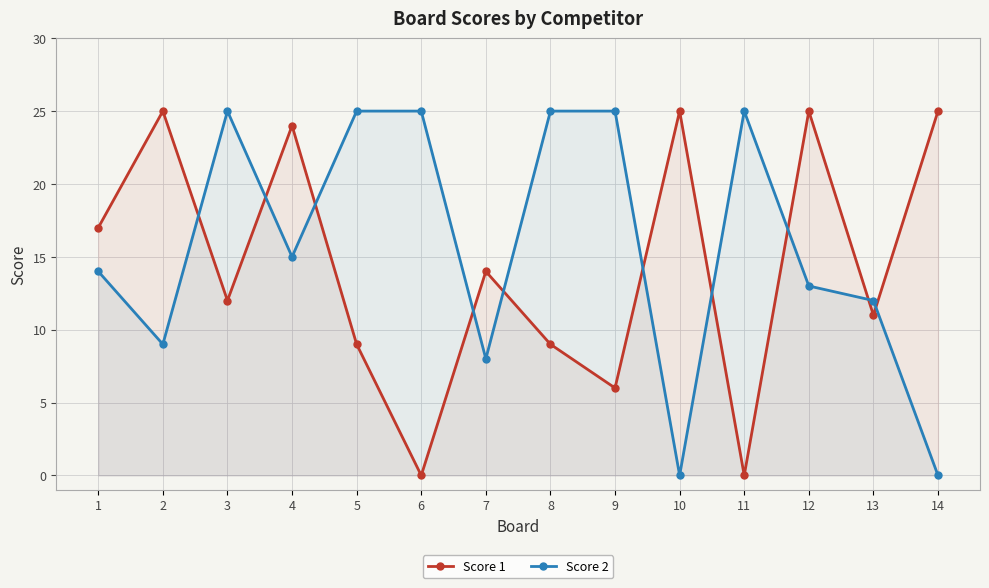

At how many categories does at least one series exceed 9?

14